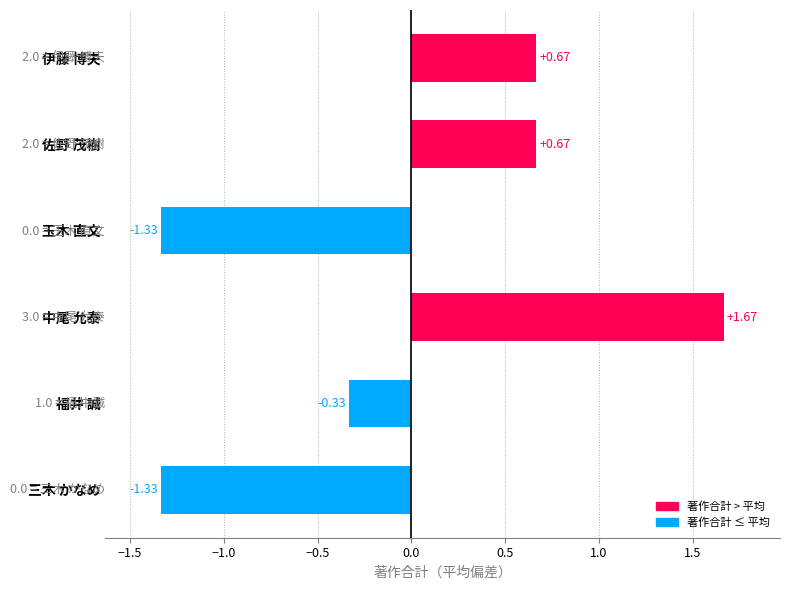

How many distinct data groups are displayed?

1